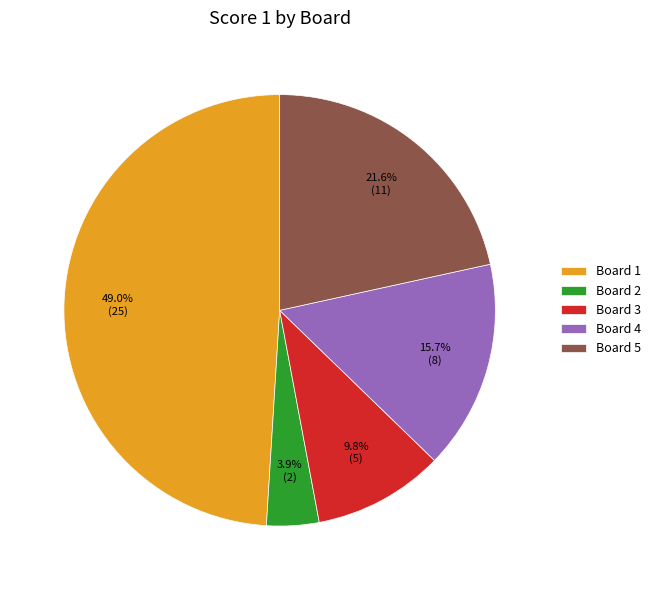

How many segments does this pie chart have?

5